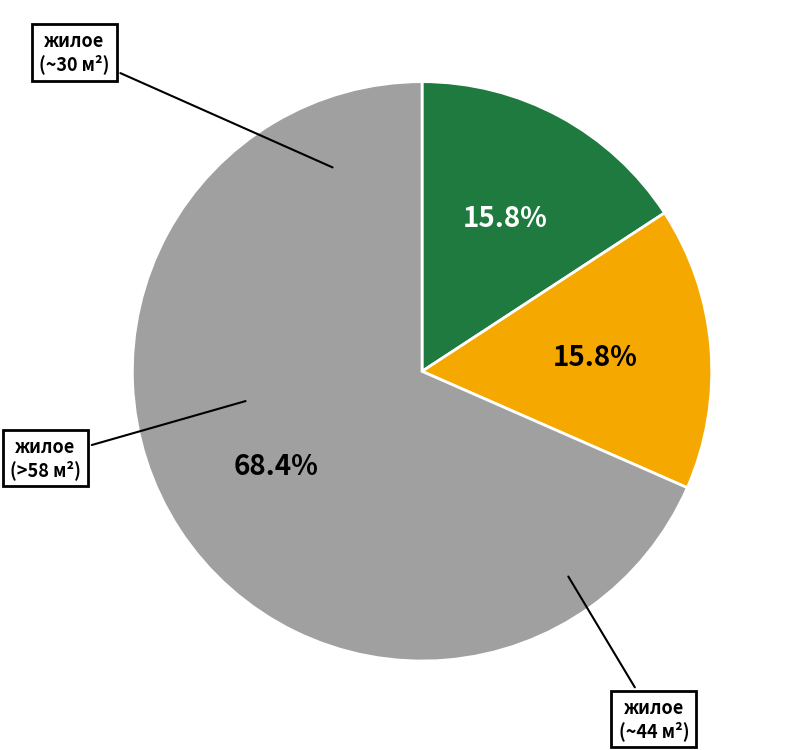

Is there any slice that represents more than half of the pie?

Yes